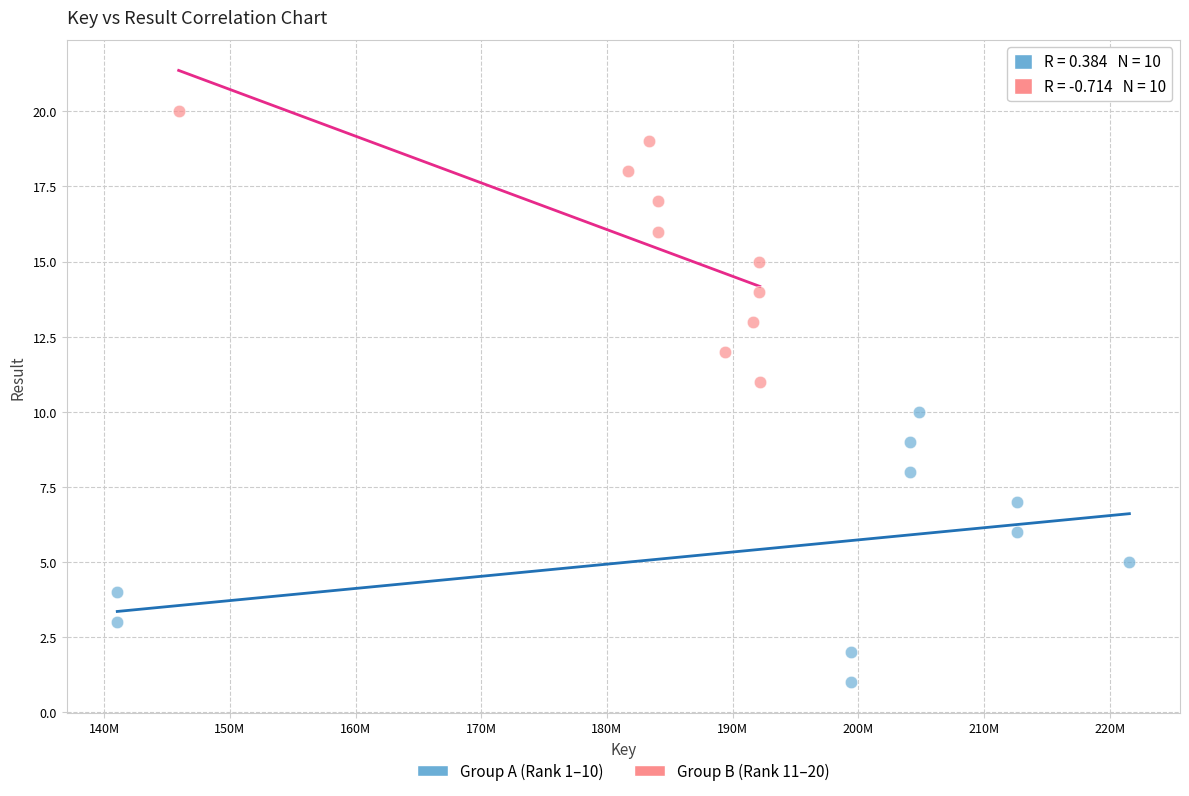

Which series reaches the minimum Y coordinate?

Group A (Rank 1–10)